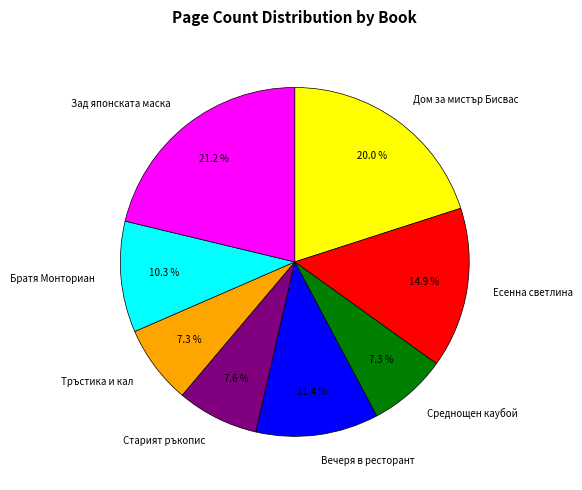

To the nearest percent, what portion does Вечеря в ресторант represent?

11%